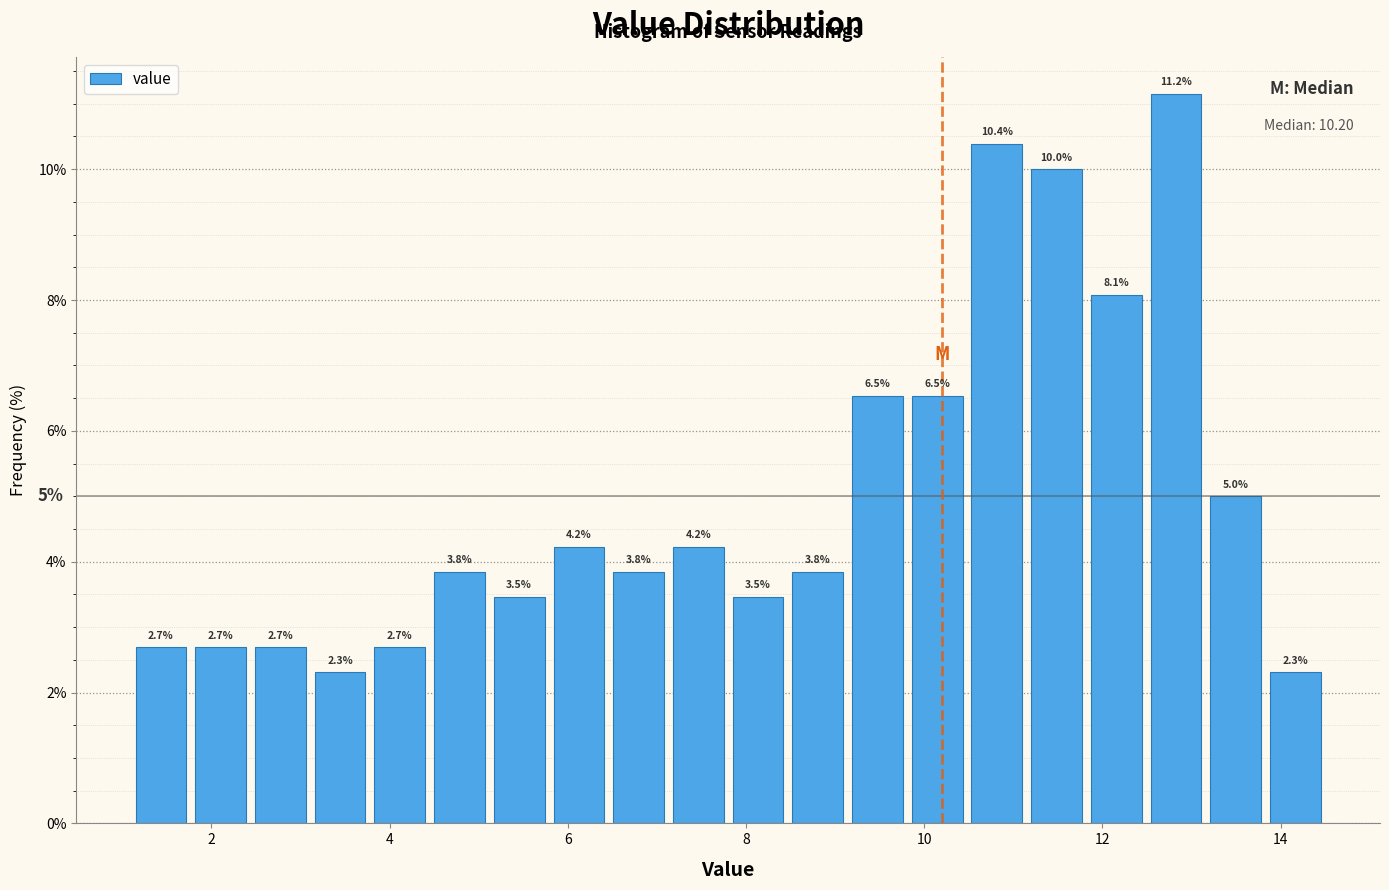

Read against the x-axis, roughly where is the centre of the tallest bar?

12.8